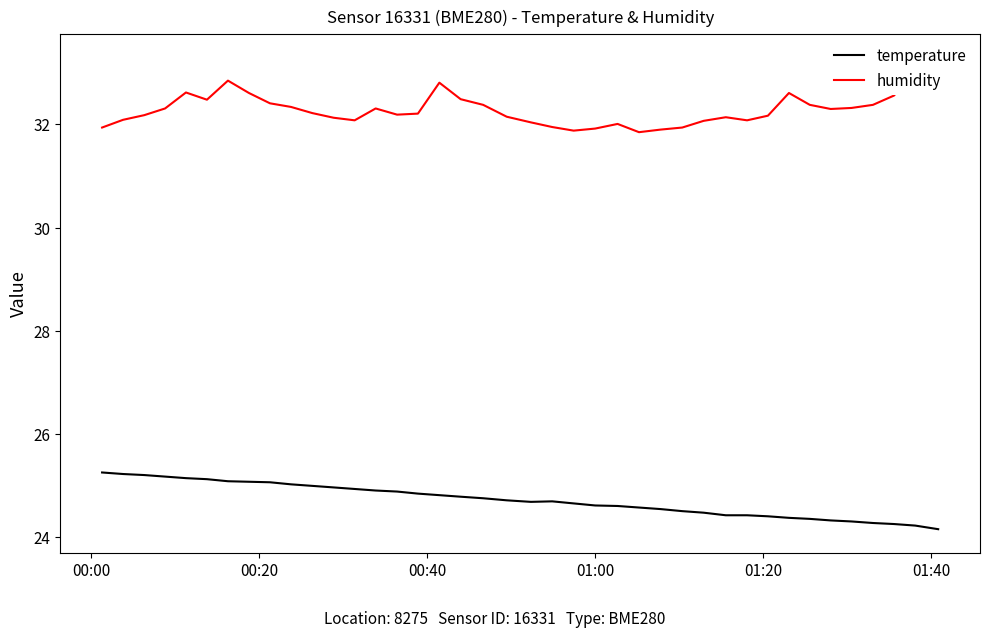

What is the difference between the maximum and minimum values in the humidity series?

1.4